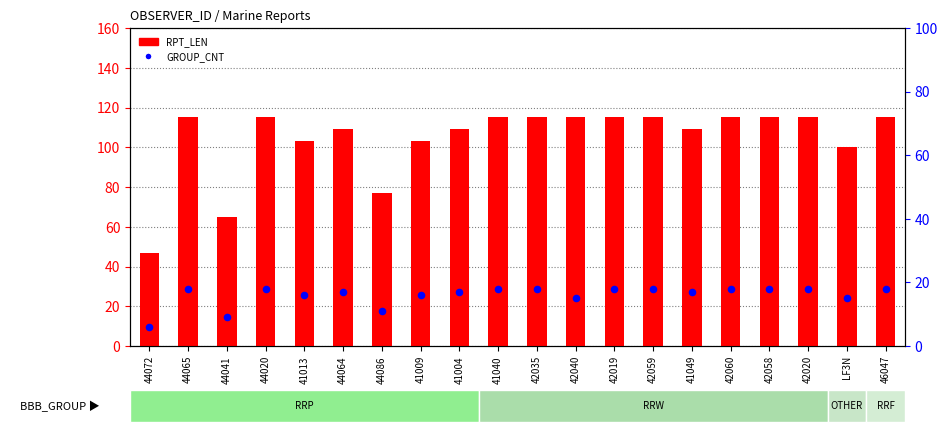

Is the value of RPT_LEN at 44020 greater than the value of GROUP_CNT at 42035?

Yes